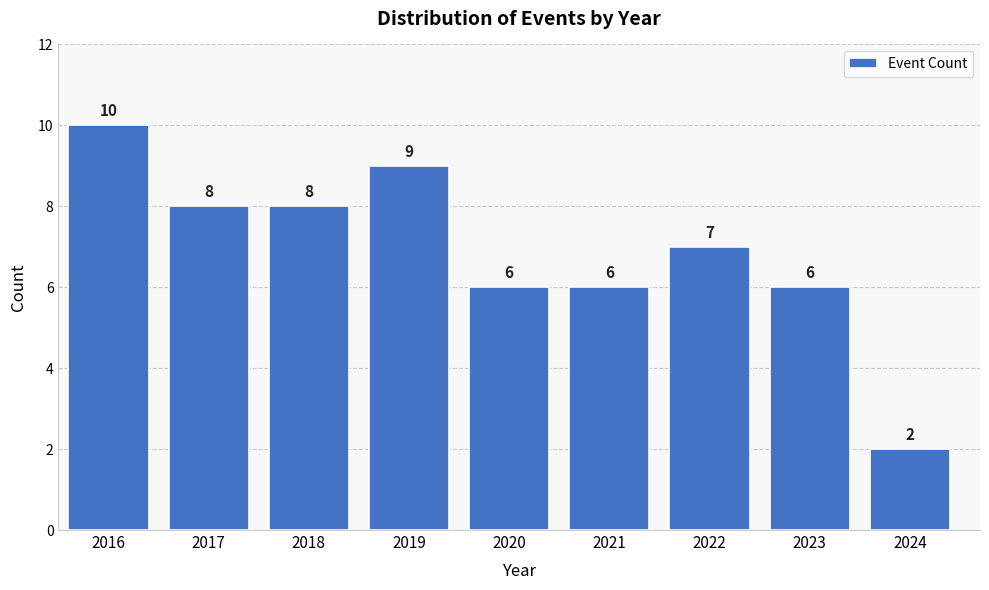

Reading left to right, transcribe all the data shown in this chart.

10	8	8	9	6	6	7	6	2